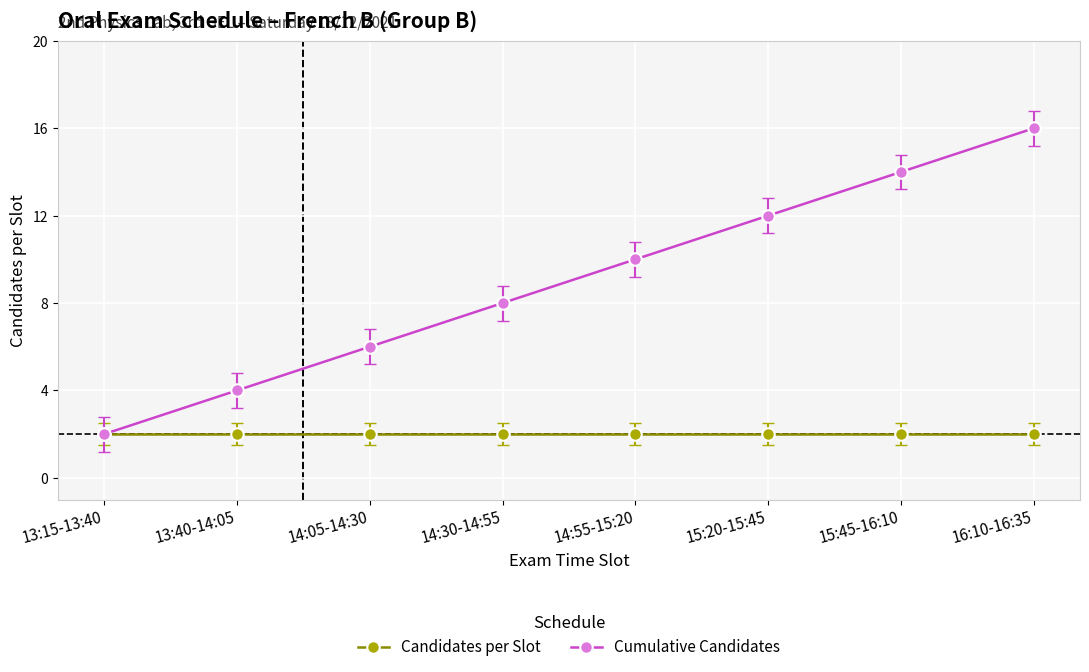

At how many categories does at least one series exceed 7?

5